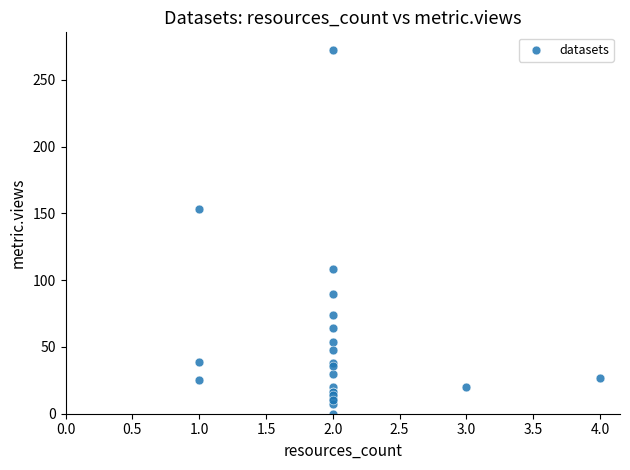

What Y value in the scatter plot is closest to 136?

153